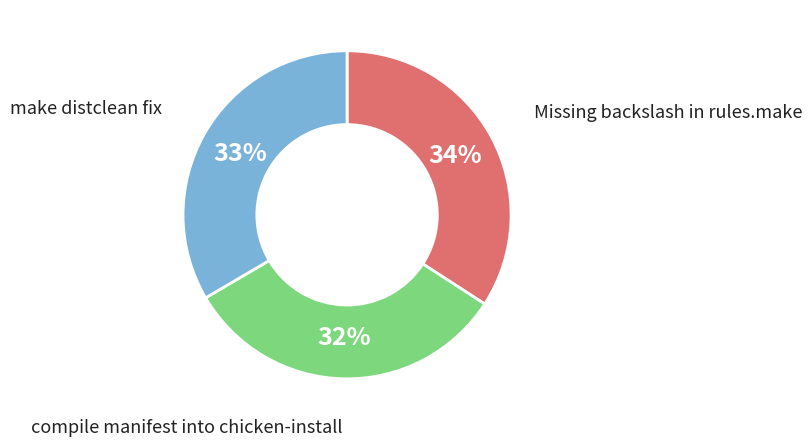

Does any single category account for the majority?

No